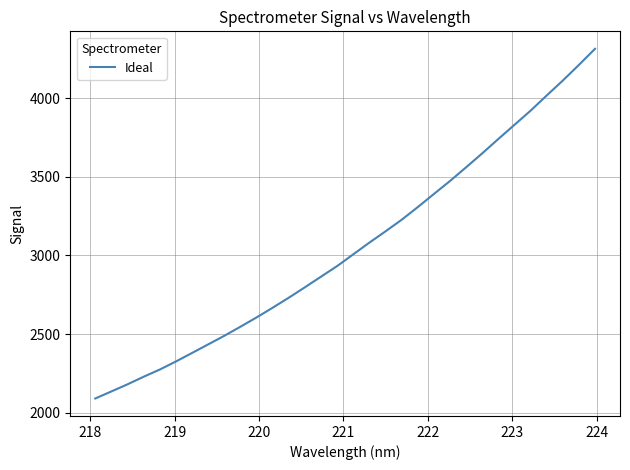

What is the maximum value shown in the chart?

4315.0